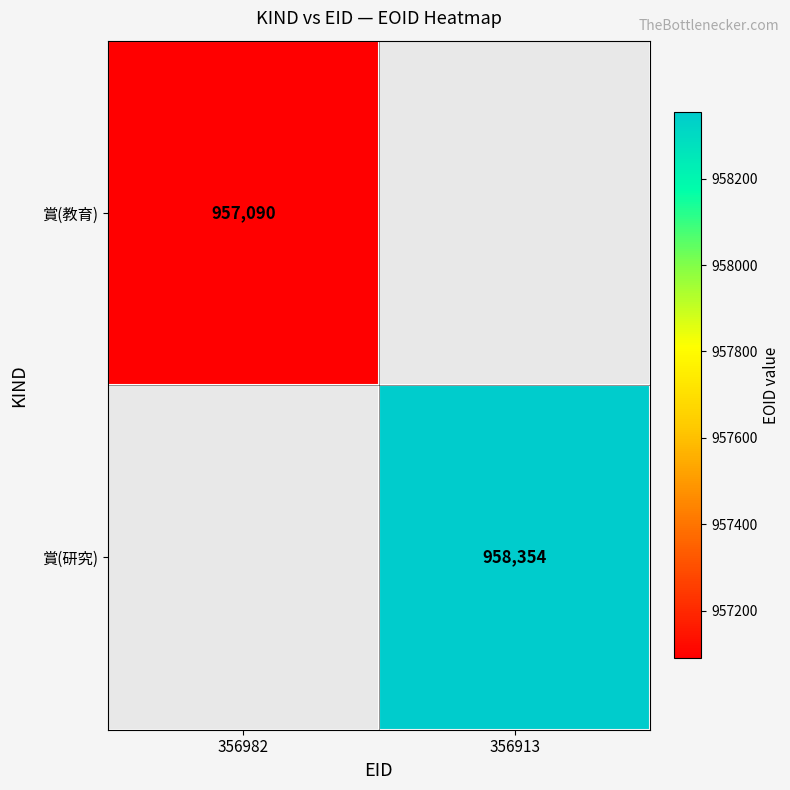

Is it true that 賞(研究) equals 958354 at 356913?

True